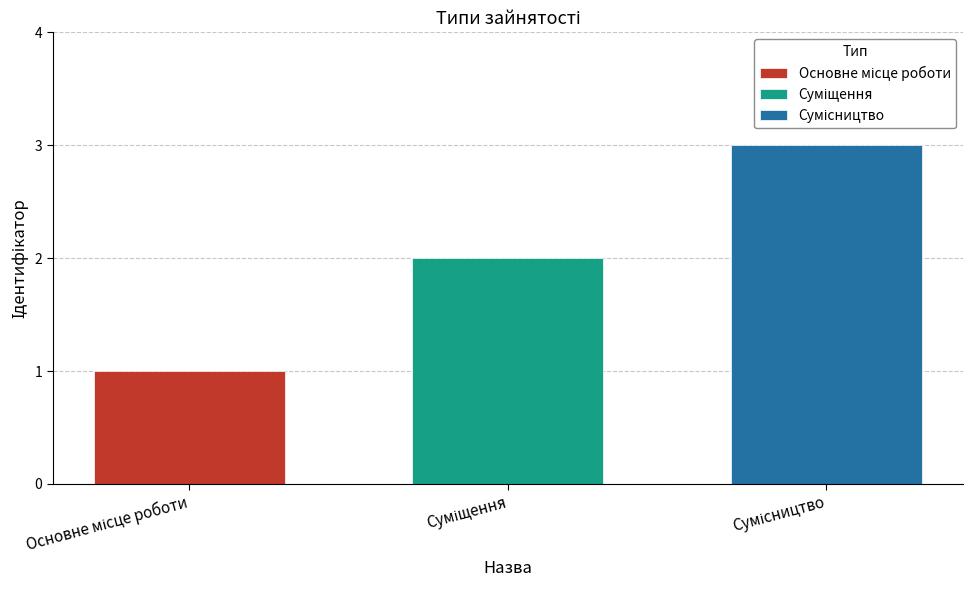

How many distinct data groups are displayed?

3